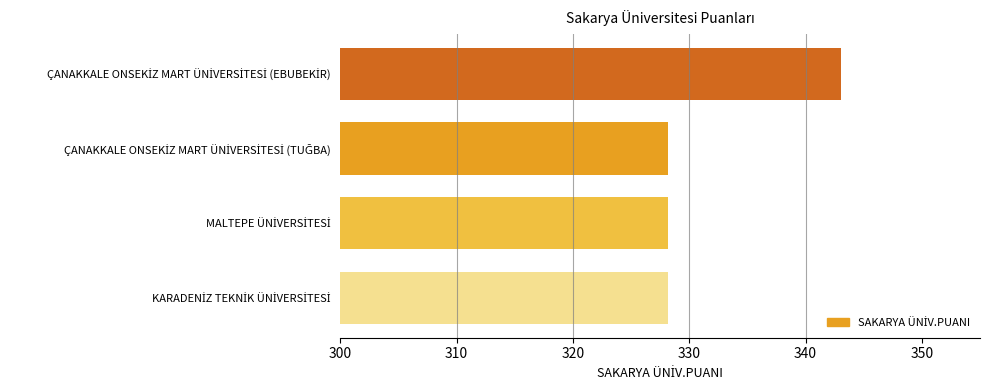

What is the difference between the maximum and minimum values?

14.8